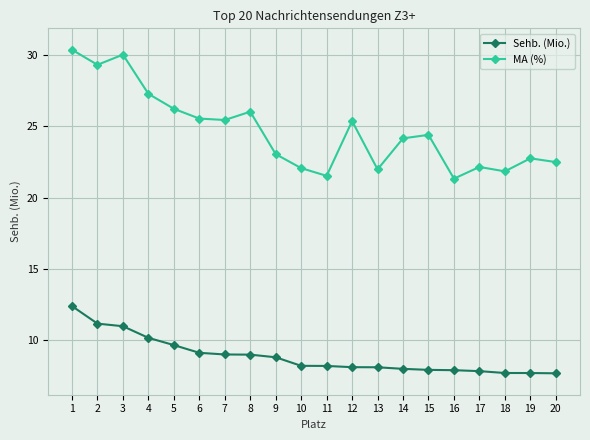

What is the value of the MA (%) point at the 20th from the left?

22.5